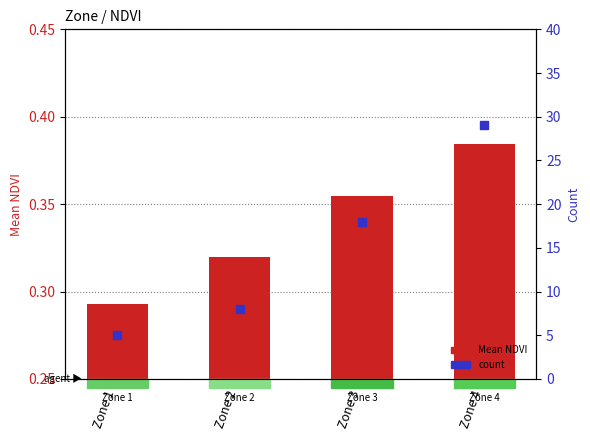

Is the value of Mean NDVI at Zone 3 greater than the value of count at Zone 3?

No